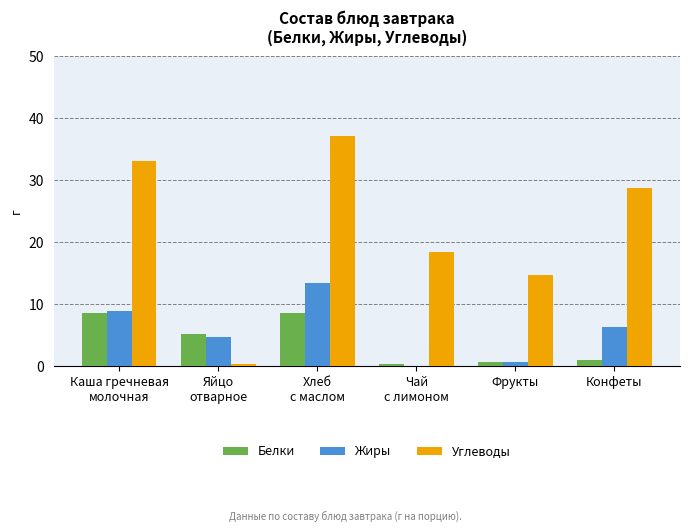

True or false: Жиры has a value of 0.6 at Фрукты.

True